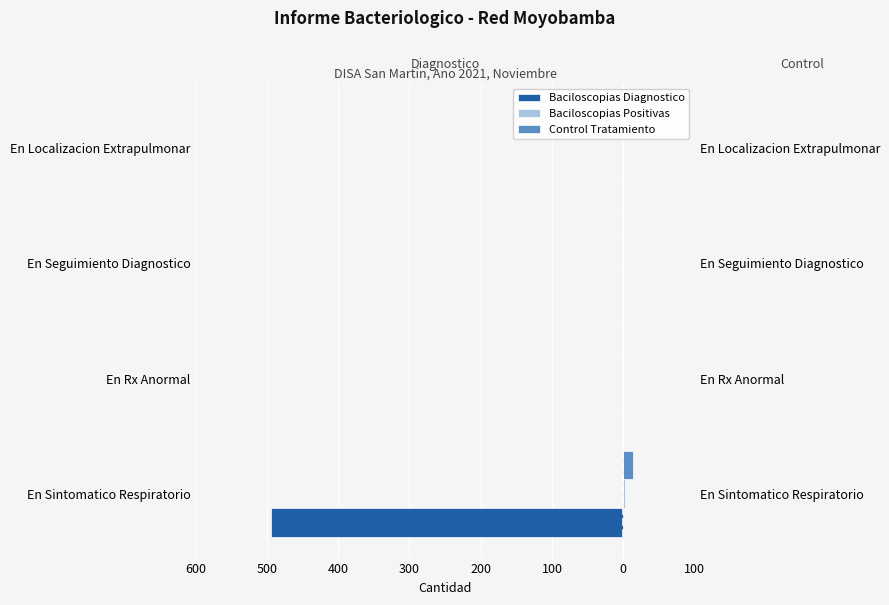

What is the value of the Baciloscopias Positivas bar at the 1st from the left?

3